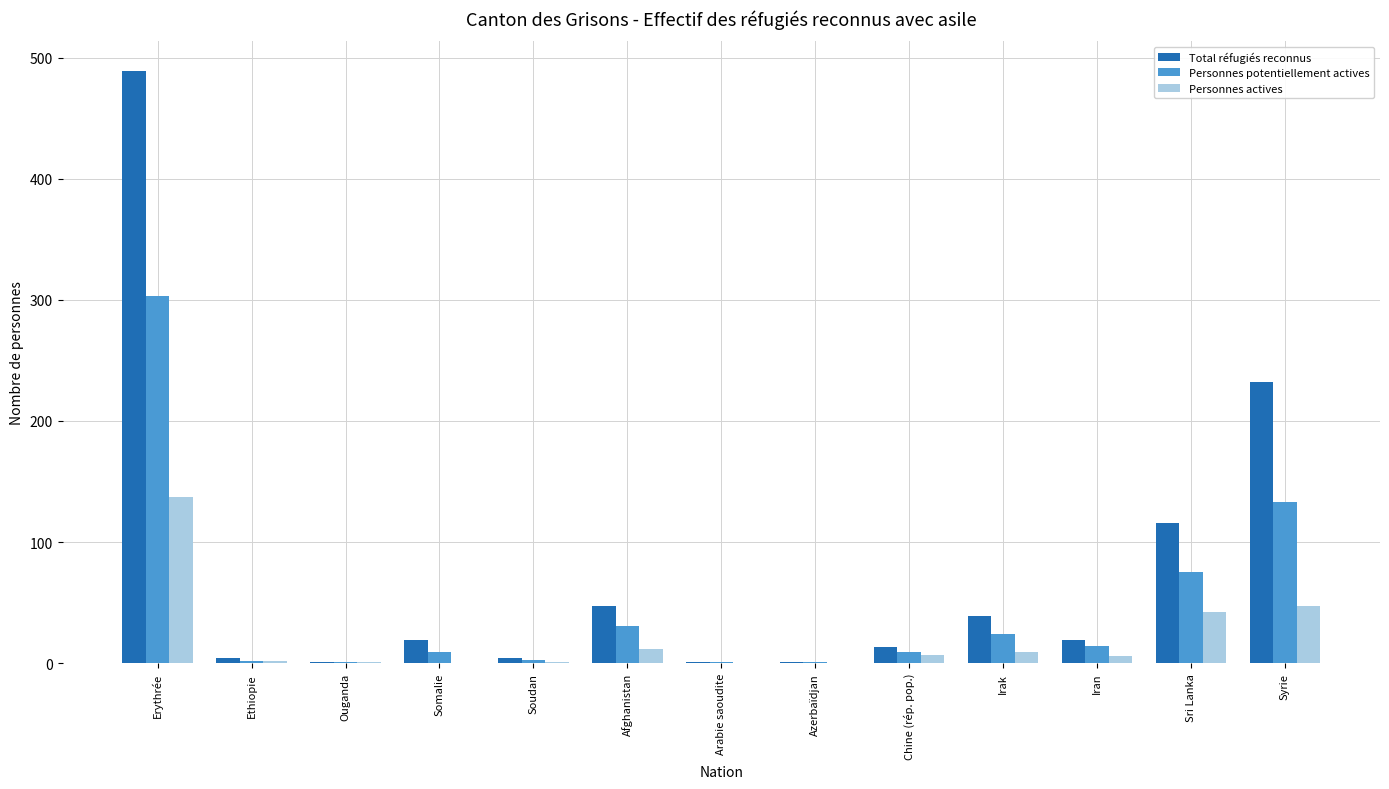

Are the bars horizontal?

No